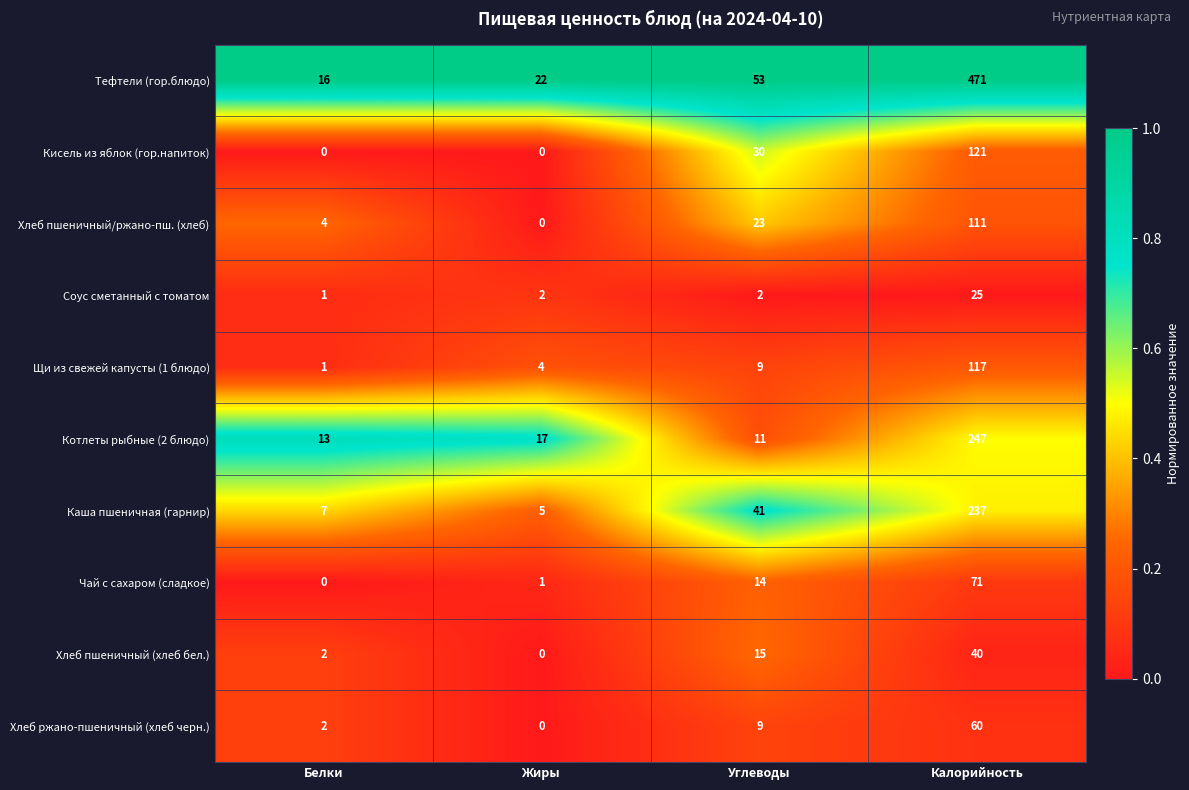

The Хлеб пшеничный/ржано-пш. (хлеб) series shows 7 at Углеводы. True or false?

False